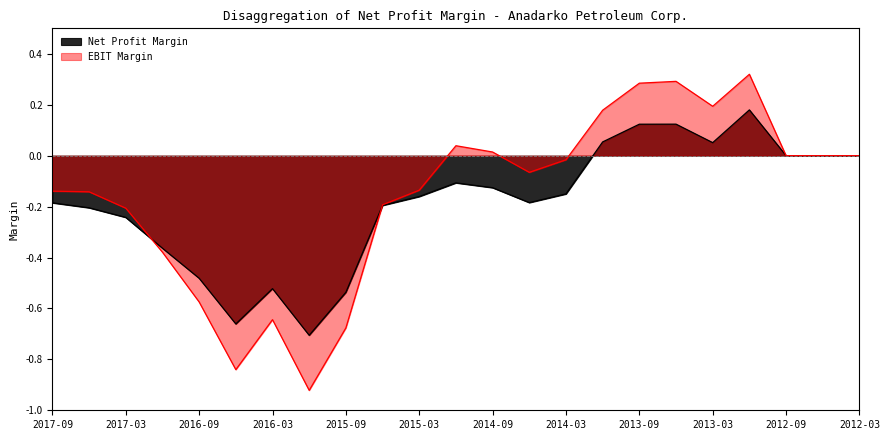

How many distinct data groups are displayed?

2